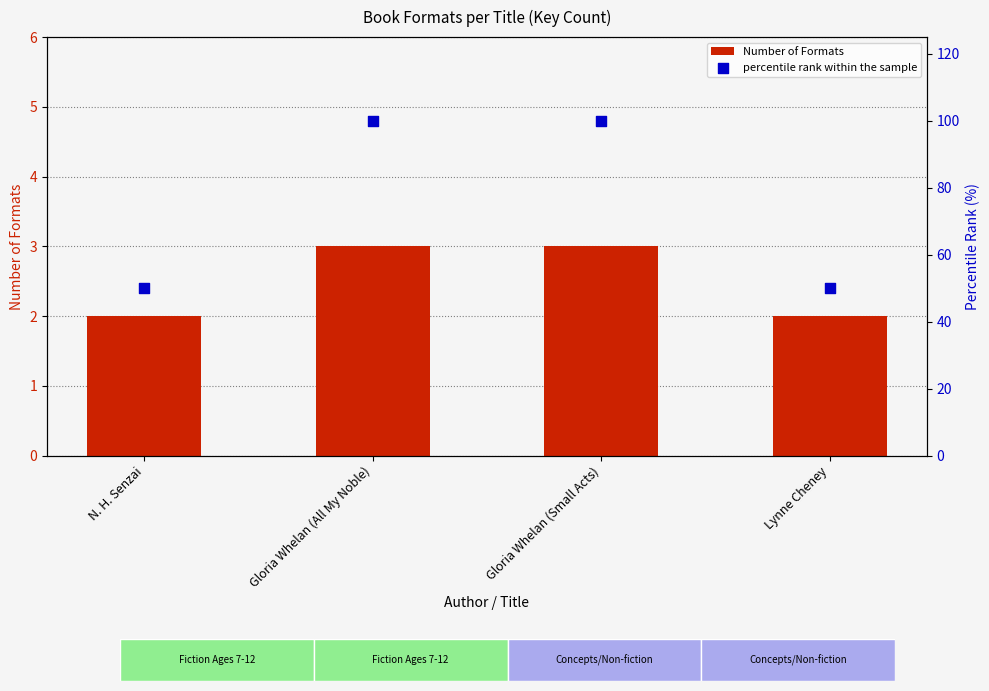

Which series contains the lowest Y value?

Number of Formats